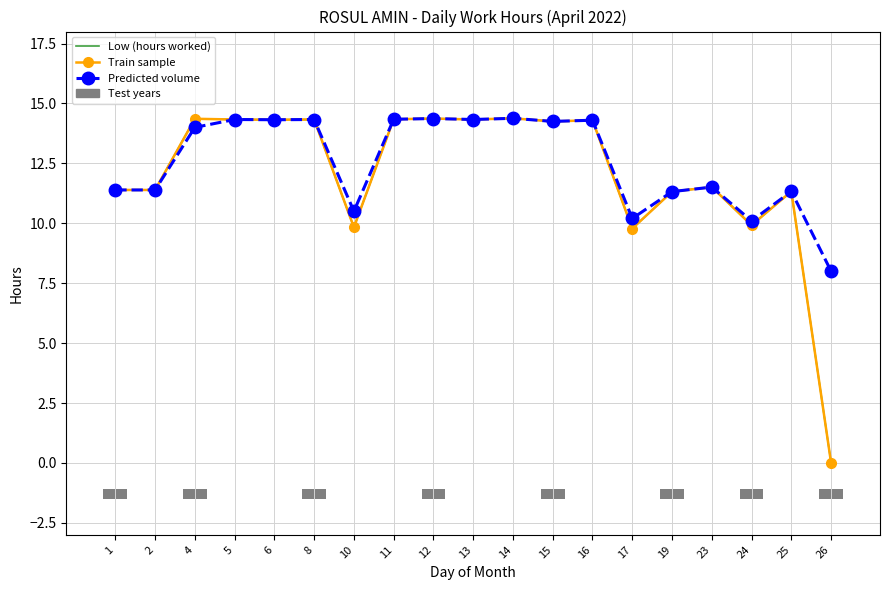

How many positive values does the Train sample series have?

18